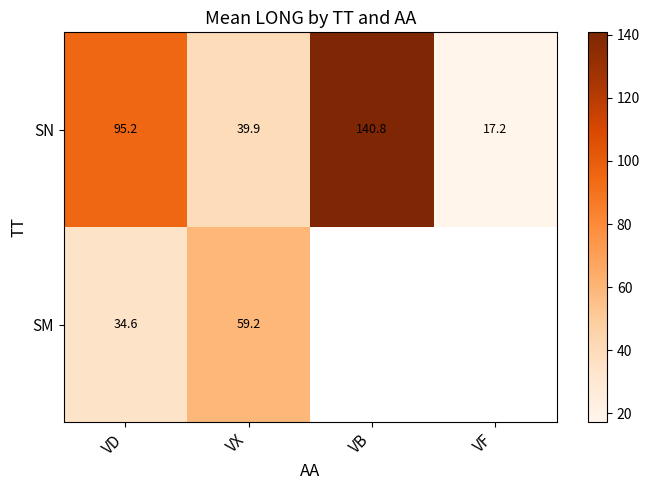

Rank the categories by SN value from highest to lowest.

VB, VD, VX, VF